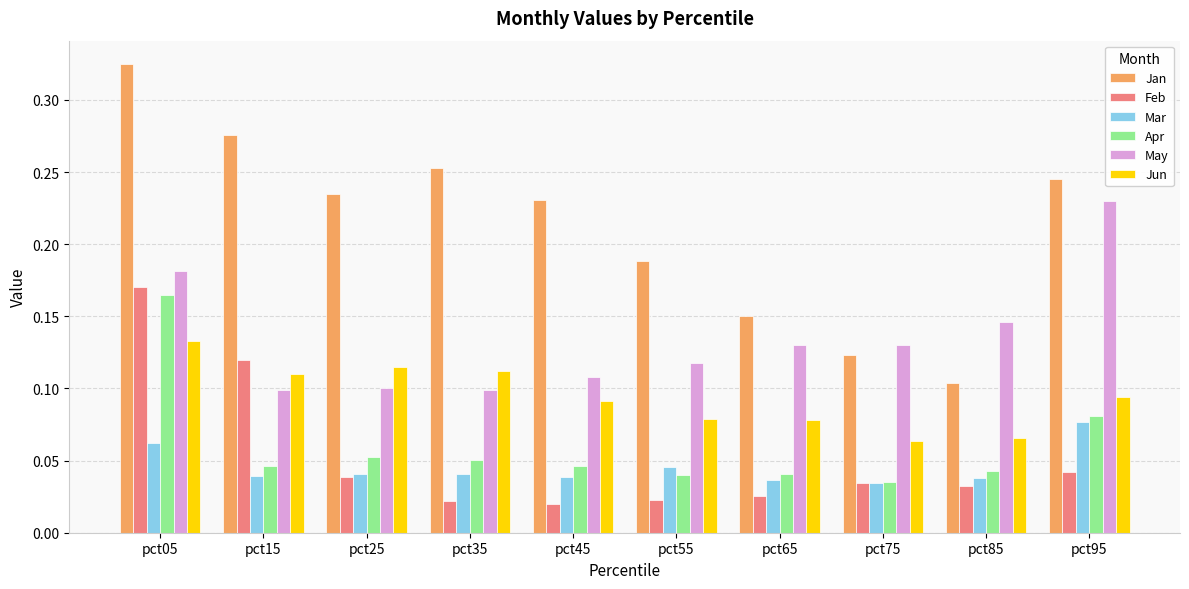

How many bars are there in total?

60